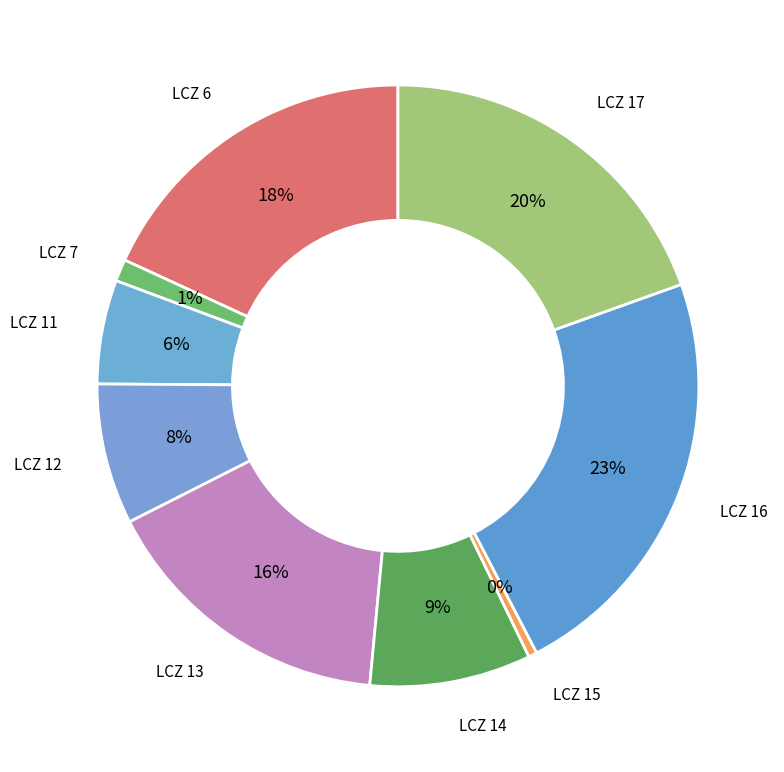

Which category has the smallest portion of the pie?

15